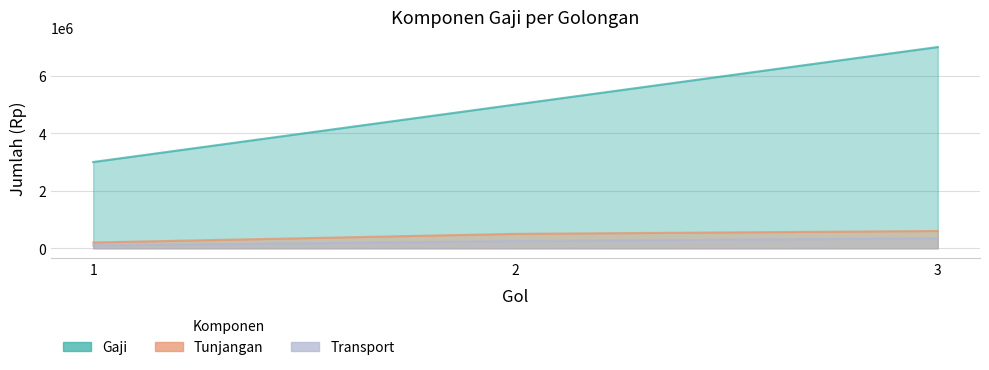

How many lines are shown in the chart?

3